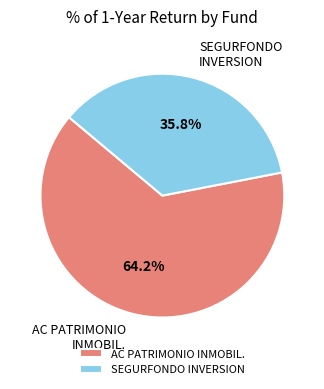

How many segments does this pie chart have?

2